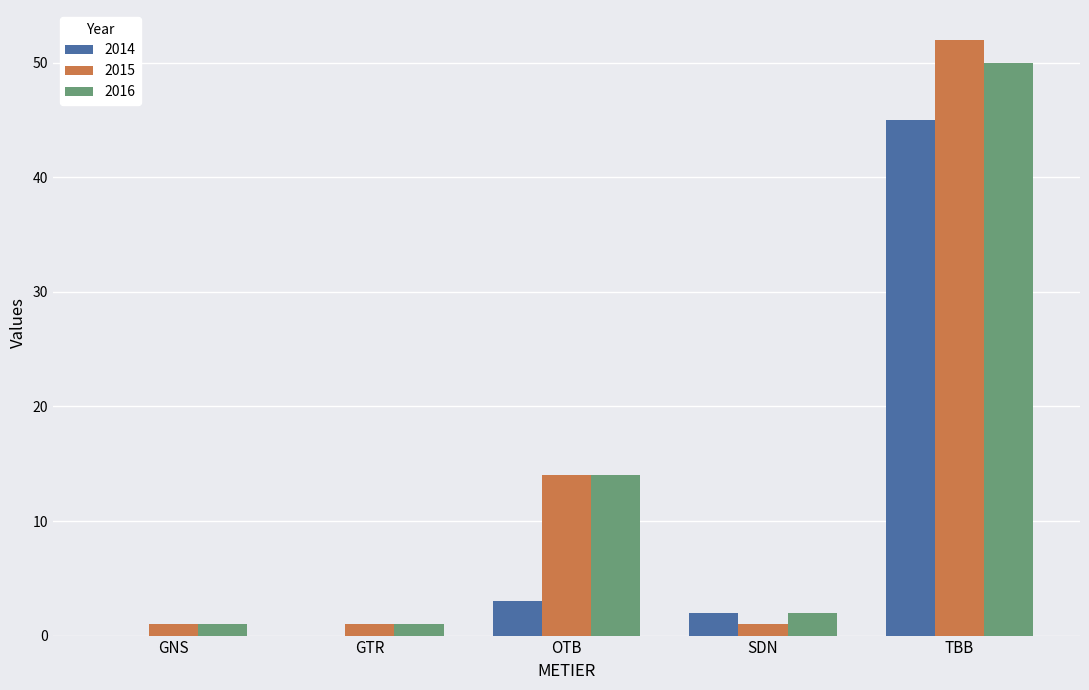

At which category is the sum across all series the highest?

TBB